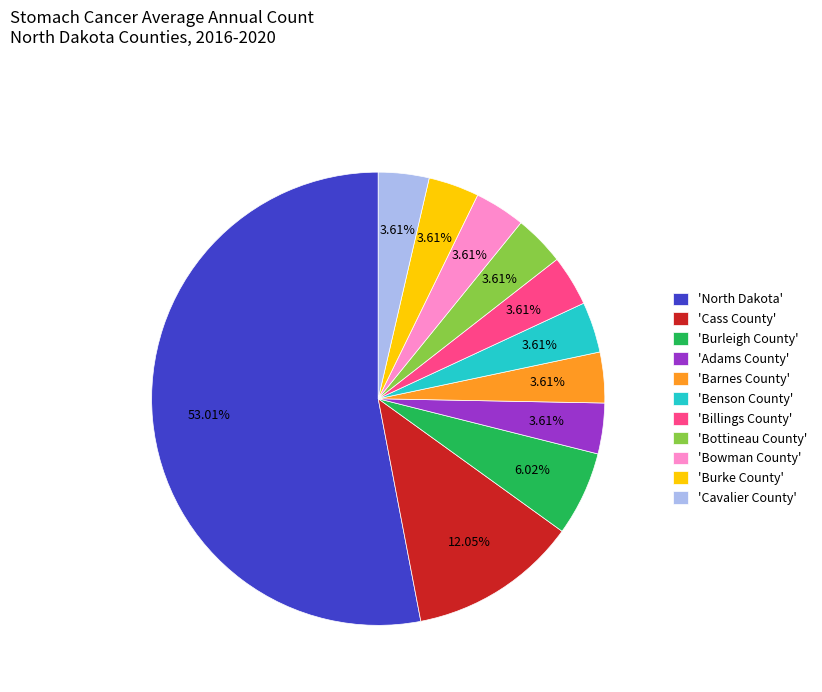

Which category has the biggest portion of the pie?

'North Dakota'